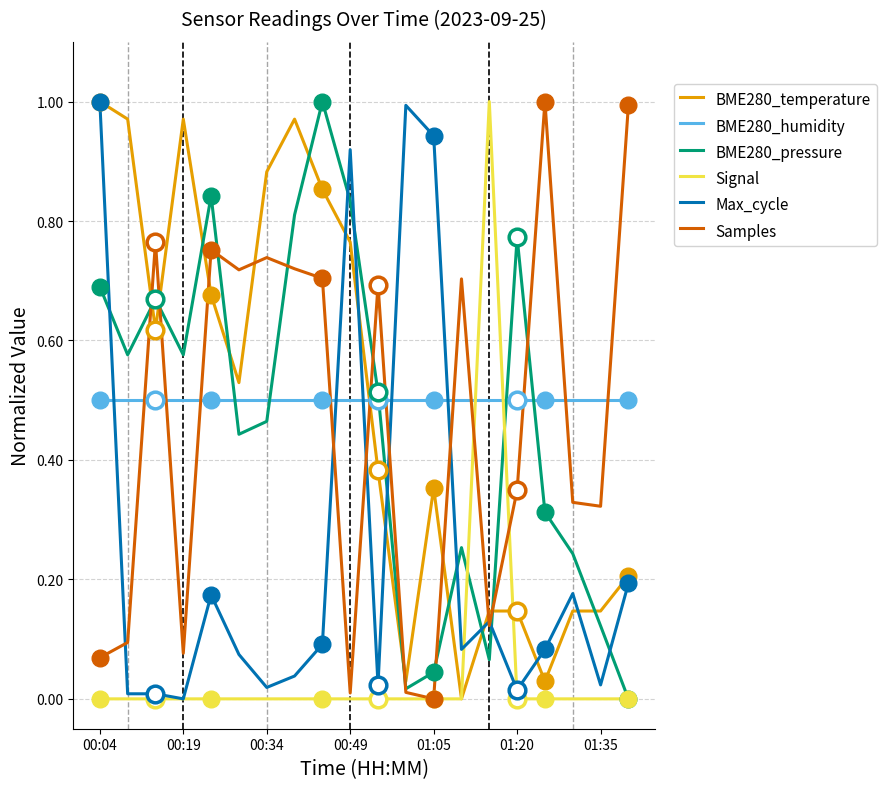

Rank the series by their maximum value, from highest to lowest.

BME280_temperature, BME280_pressure, Signal, Max_cycle, Samples, BME280_humidity